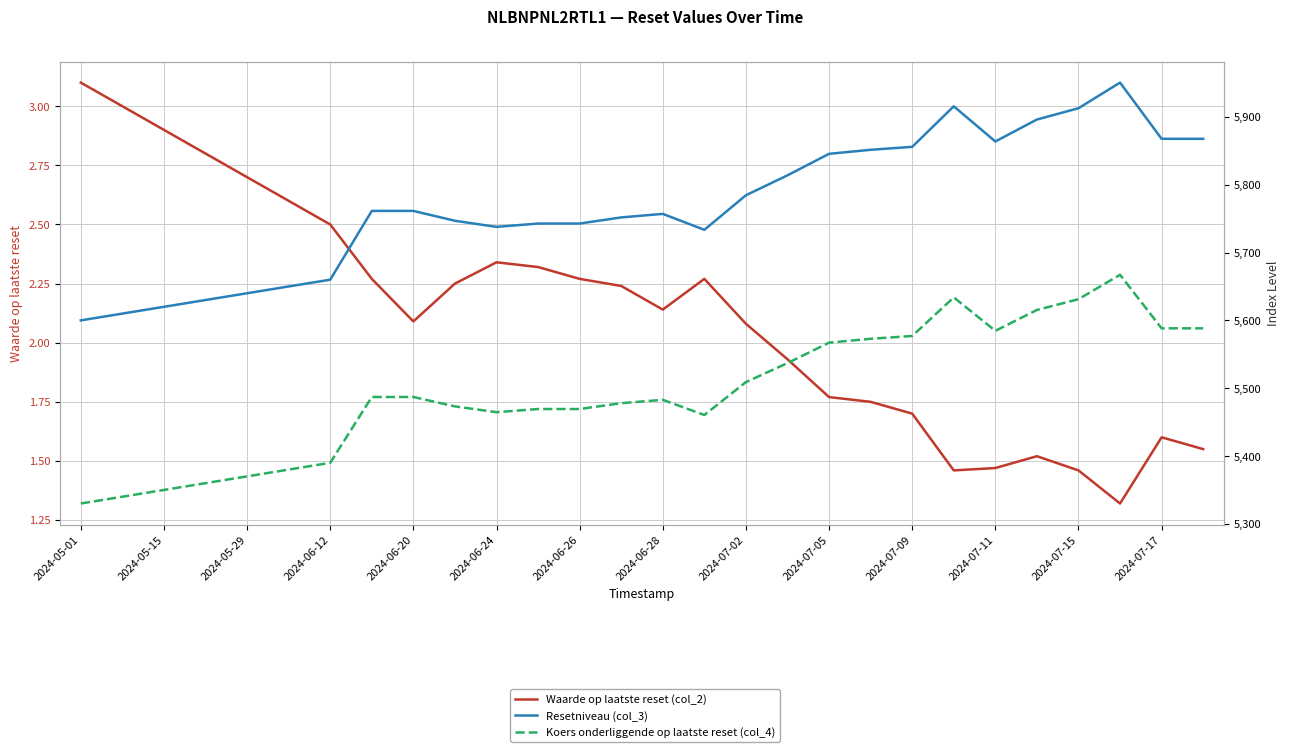

Is it true that Waarde op laatste reset (col_2) equals 1.5 at 2024-07-11?

False